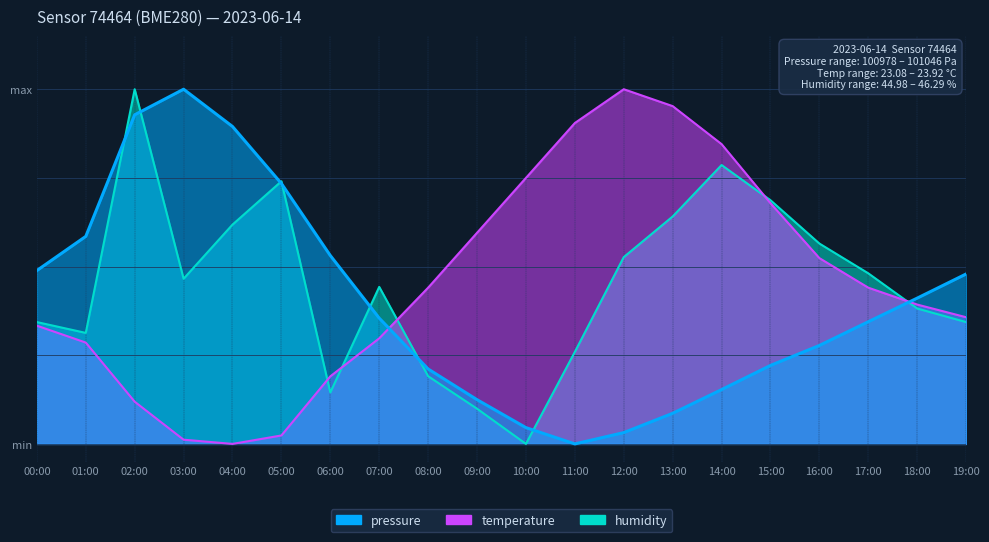

The pressure series shows 0.1 at 08:00. True or false?

False